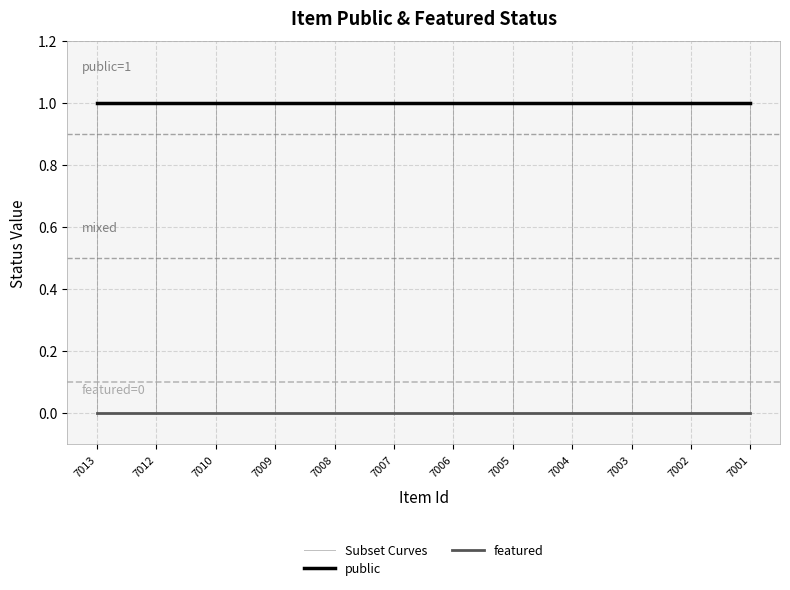

The value of public at 7004 is 1. True or false?

True